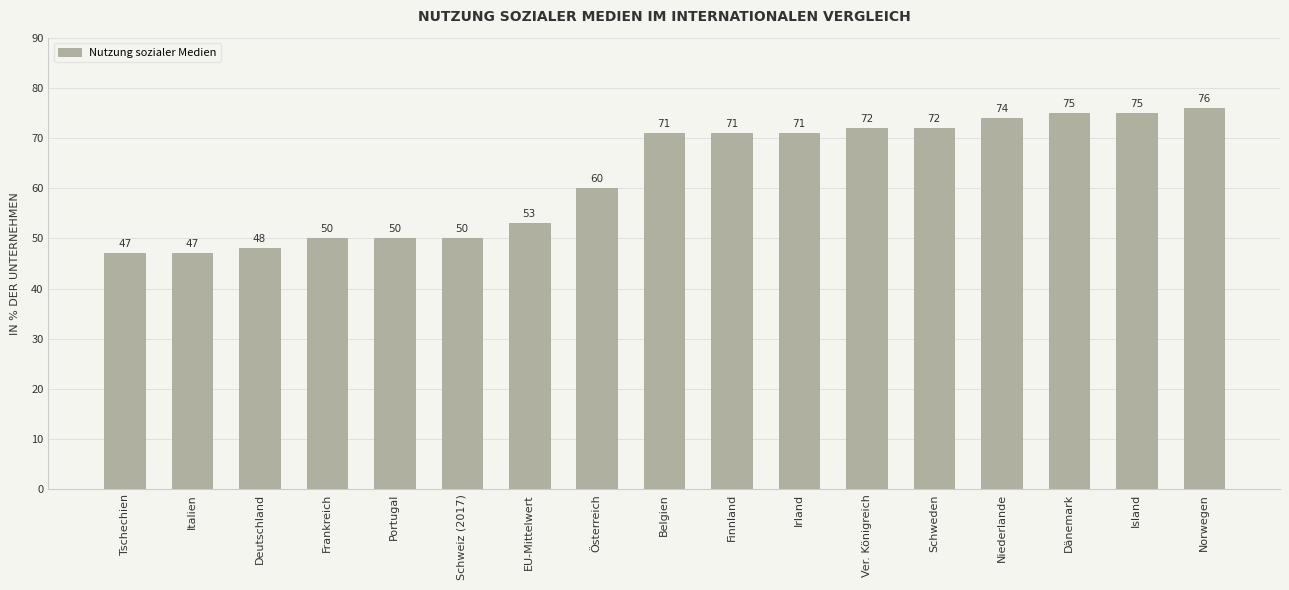

Between Finnland and Frankreich, which is larger?

Finnland